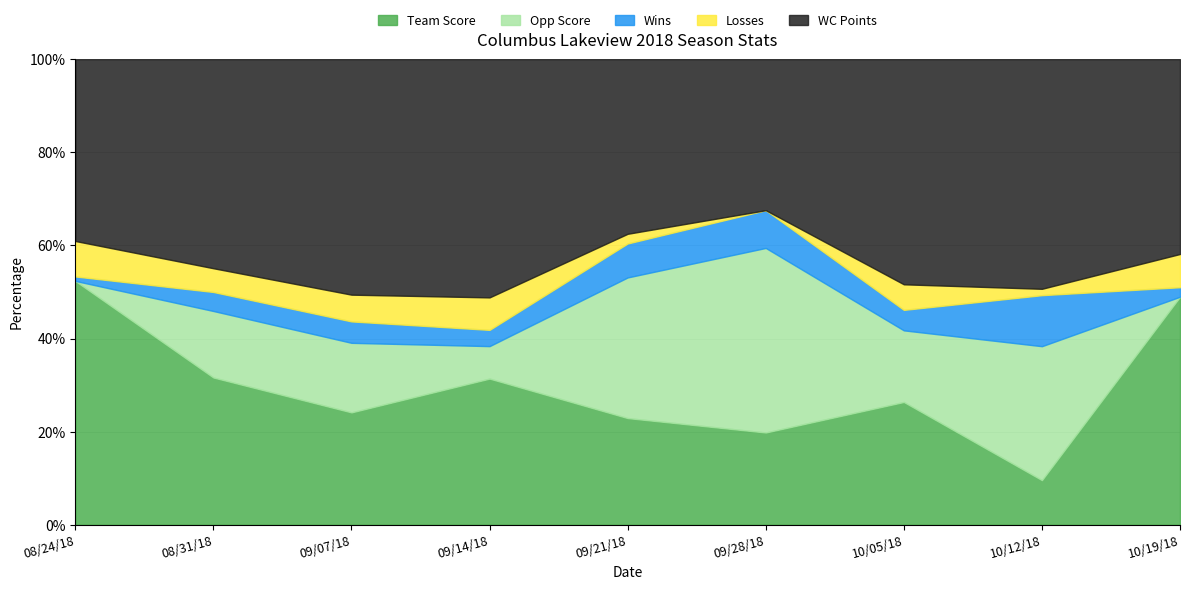

At which category is the sum across all series the highest?

09/28/18